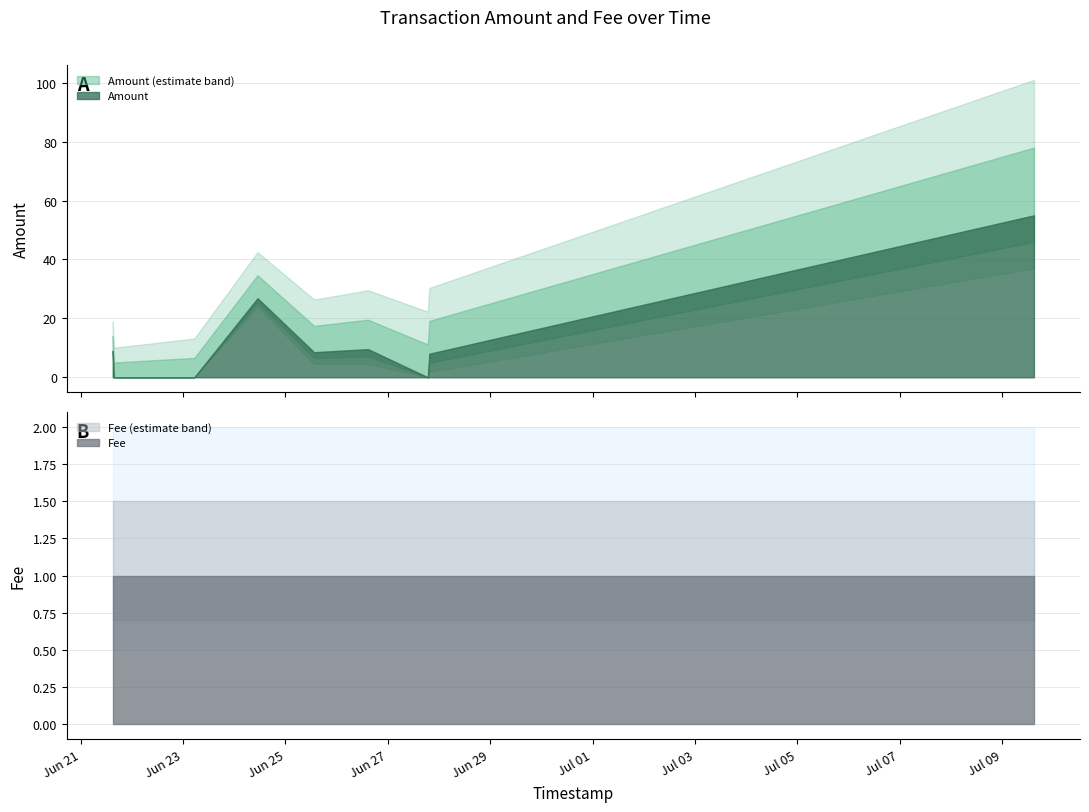

Is the value of Fee at 2017-06-23 04:59:13 greater than the value of Amount at 2017-06-23 04:59:13?

Yes